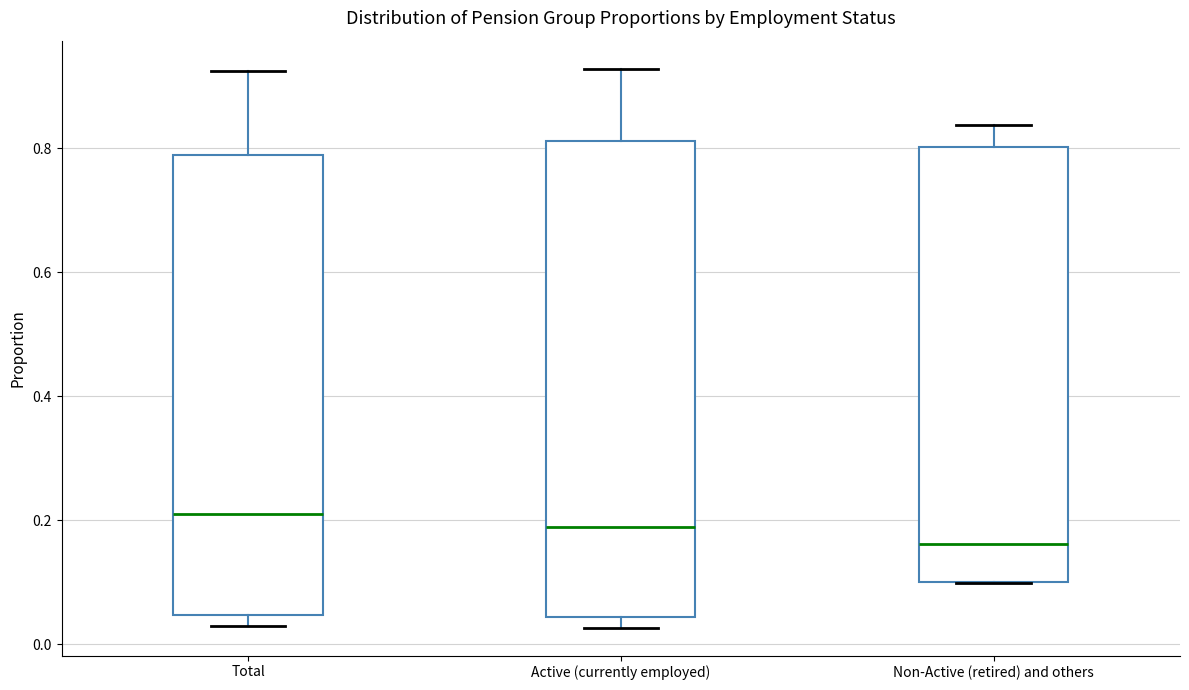

Reading left to right, transcribe this box plot: for each box, give where its median line is, the range the box spans, and where its two whiskers end, as read against the y-axis. The values are not printed on the chart, so give them approximately, as read against the axis.

Total: median 0.22, box 0.04 to 0.78, whiskers 0.02 to 0.92
Active (currently employed): median 0.18, box 0.04 to 0.82, whiskers 0.02 to 0.92
Non-Active (retired) and others: median 0.16, box 0.10 to 0.80, whiskers 0.10 to 0.84